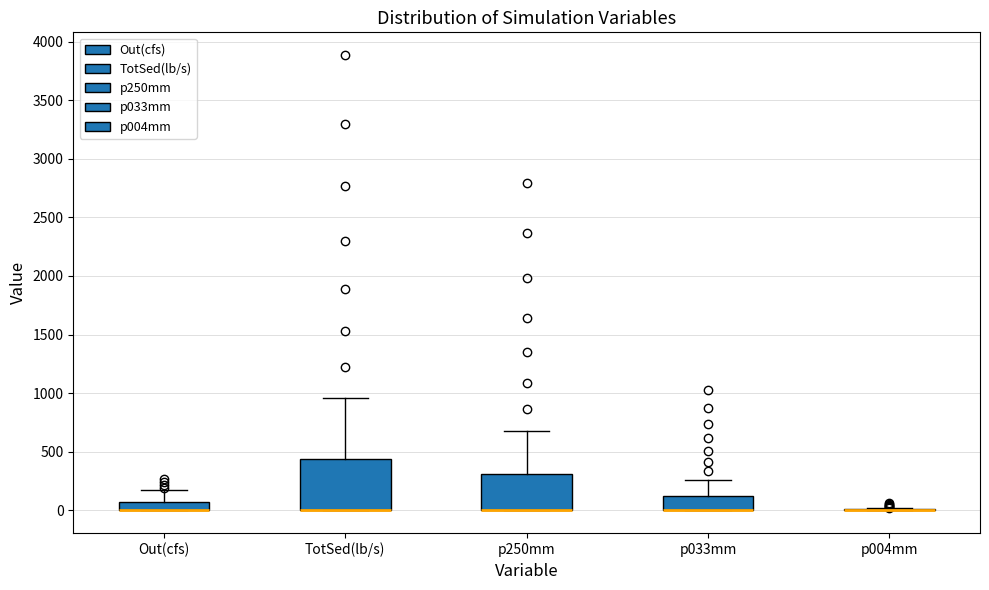

Which box is the tallest, from its lower edge to its upper edge?

TotSed(lb/s)